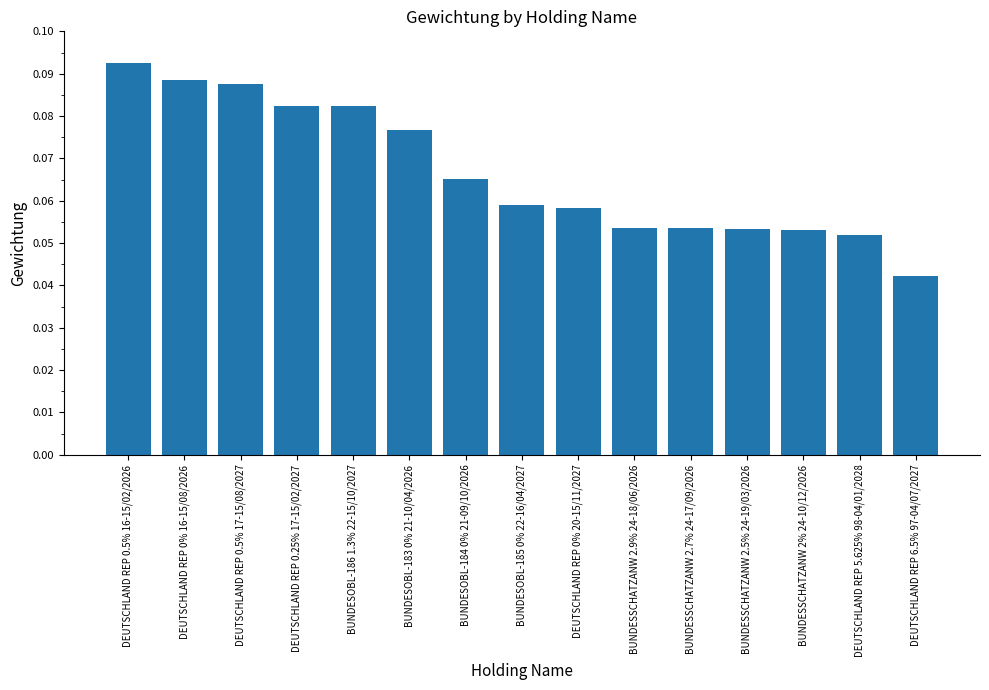

Between BUNDESOBL-186 1.3% 22-15/10/2027 and BUNDESSCHATZANW 2% 24-10/12/2026, which is larger?

BUNDESOBL-186 1.3% 22-15/10/2027